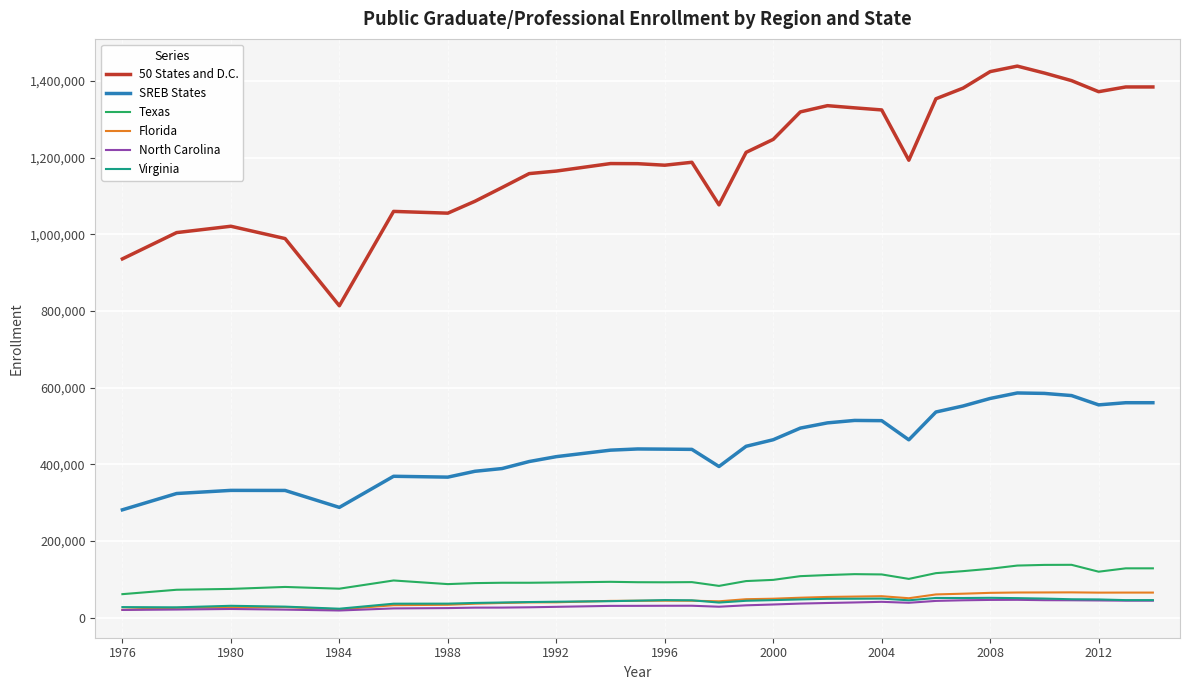

True or false: Virginia has more than 0 points higher than both neighbors.

True